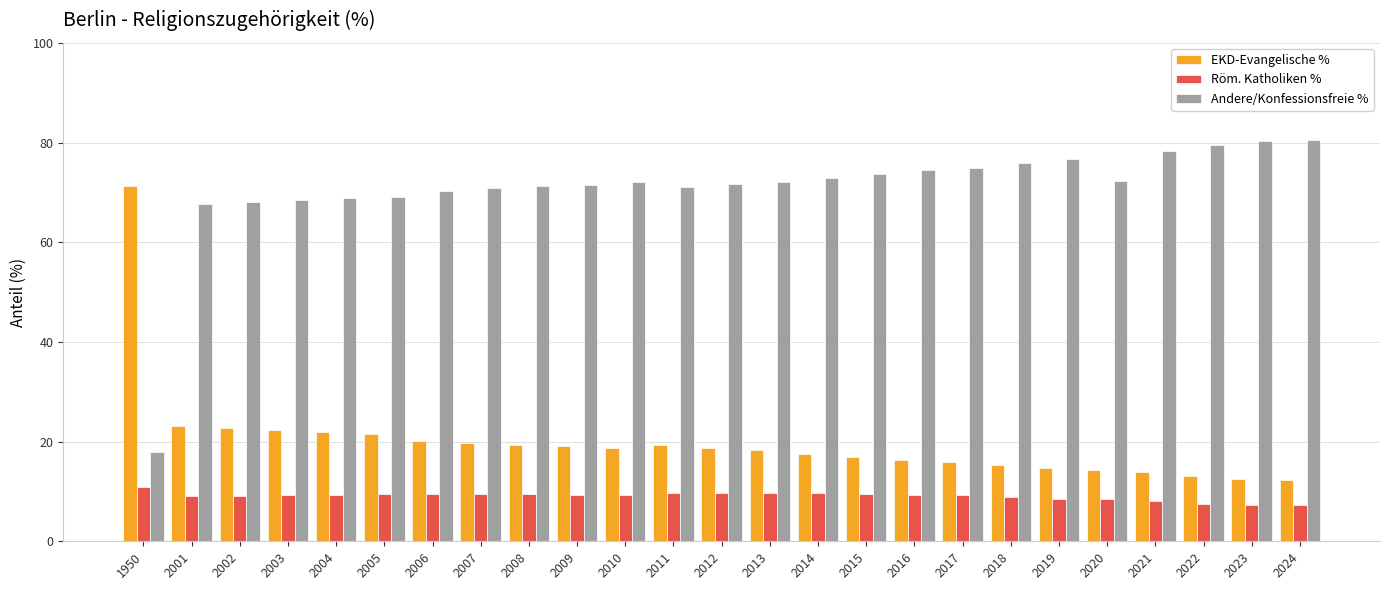

What is the spread (max minus min) of values at 2020?

63.9